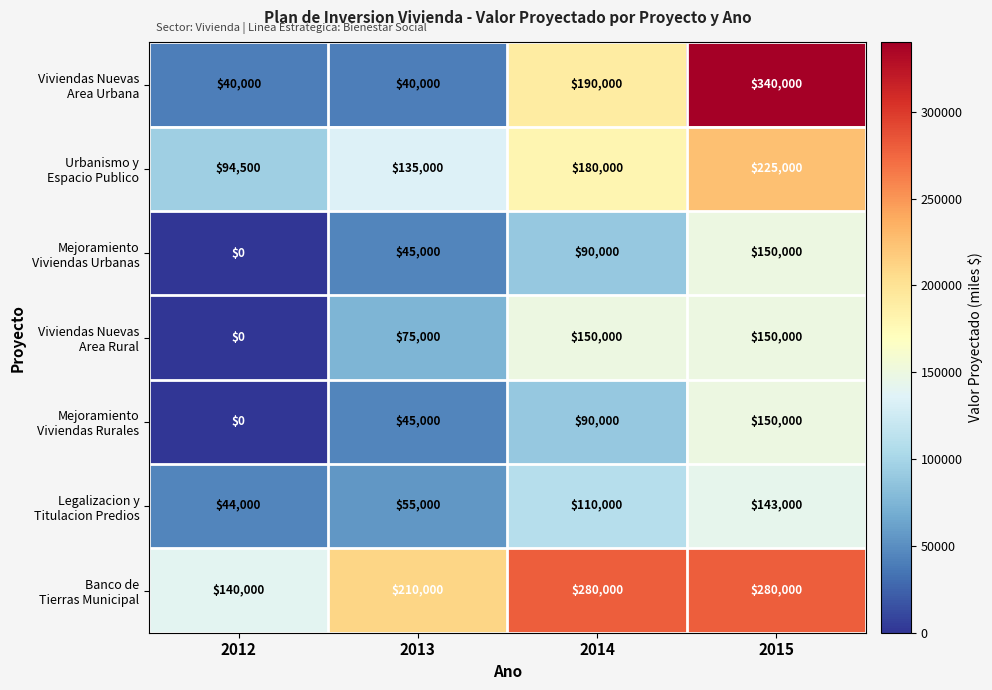

At which category does the chart reach its peak across all series?

2015